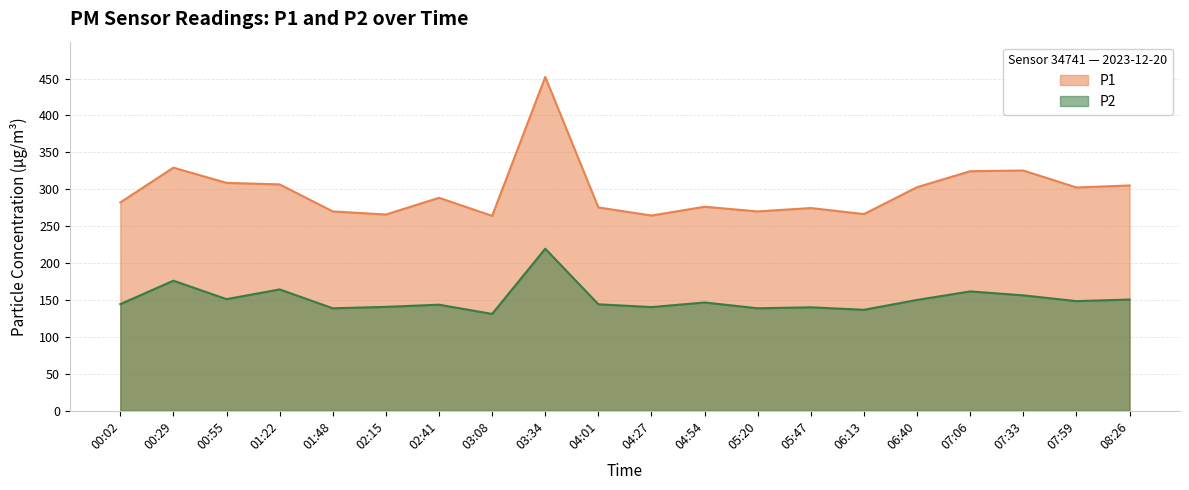

What is the difference between the second highest and minimum values in the P2 series?

45.0